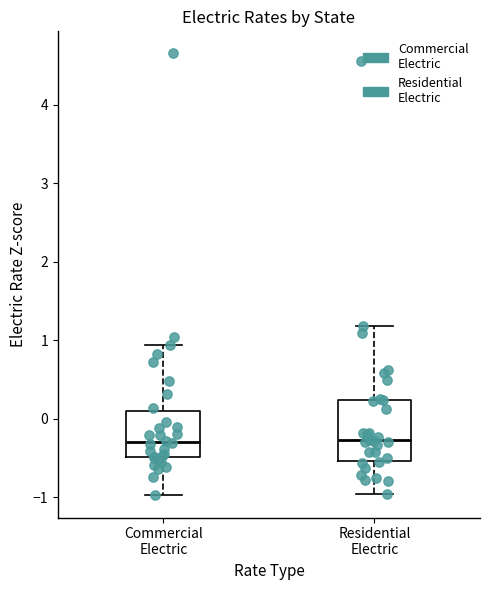

Where does the upper whisker of the box for Commercial Electric end on the y-axis? The values are not printed on the chart, so give them approximately, as read against the axis.

0.9